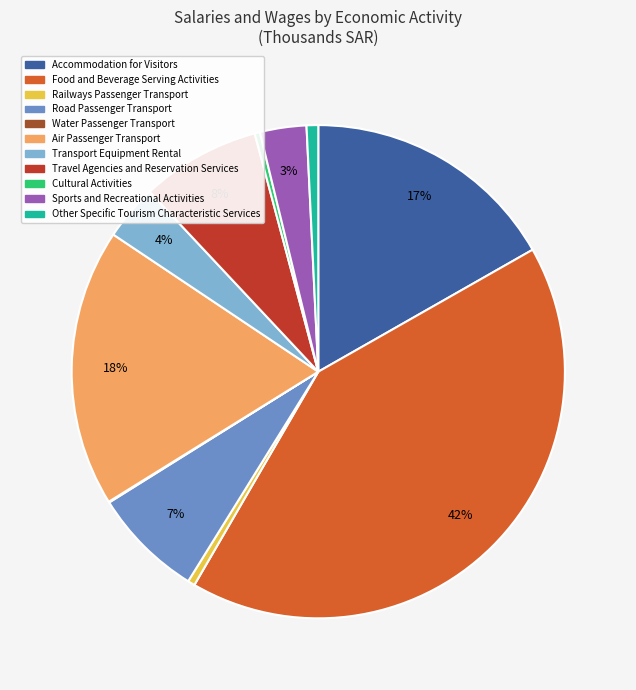

True or false: Transport Equipment Rental accounts for 4% of the total.

True